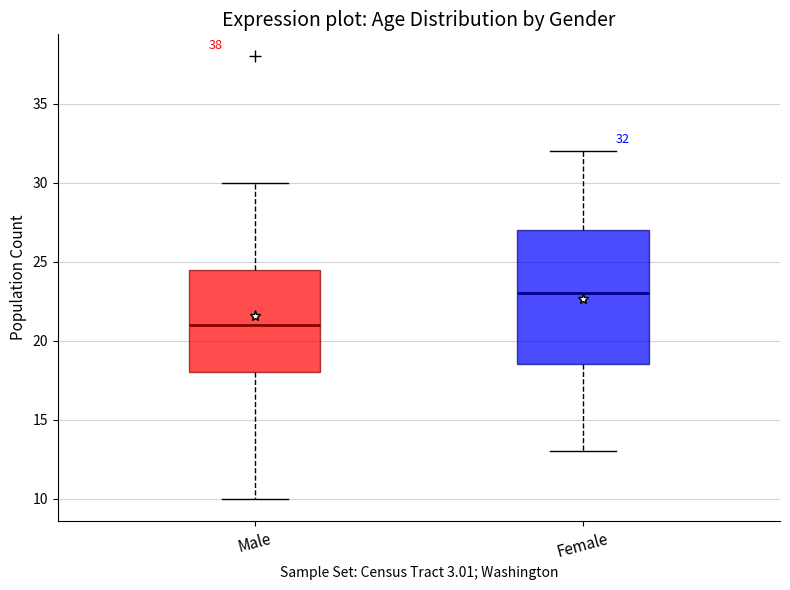

Which box's median line is the highest?

Female